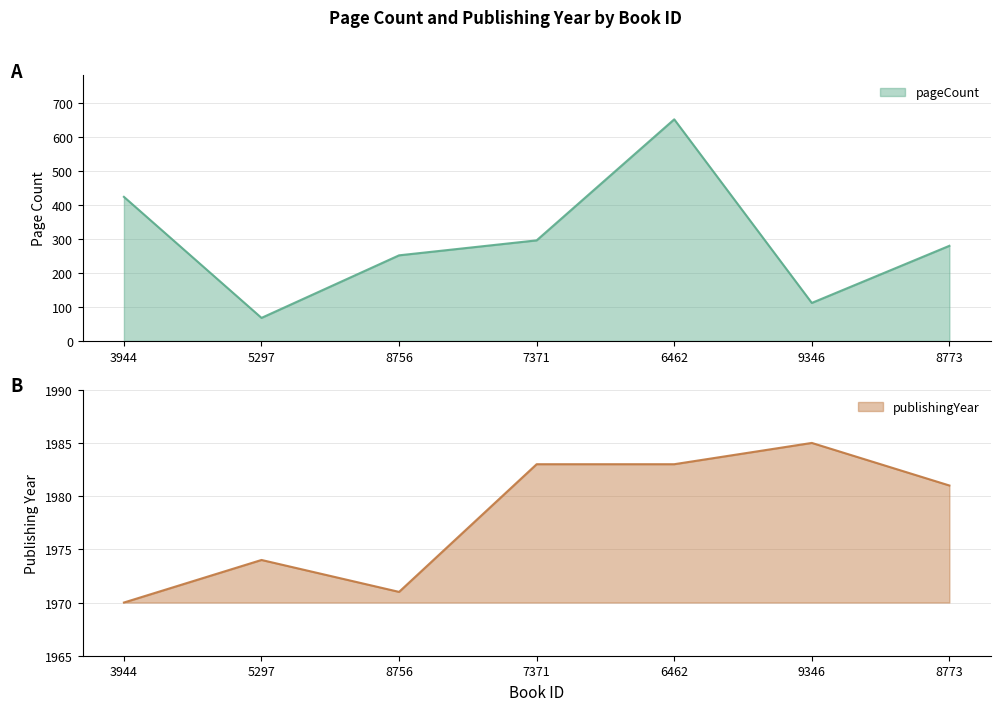

Count the number of categories in the chart.

7